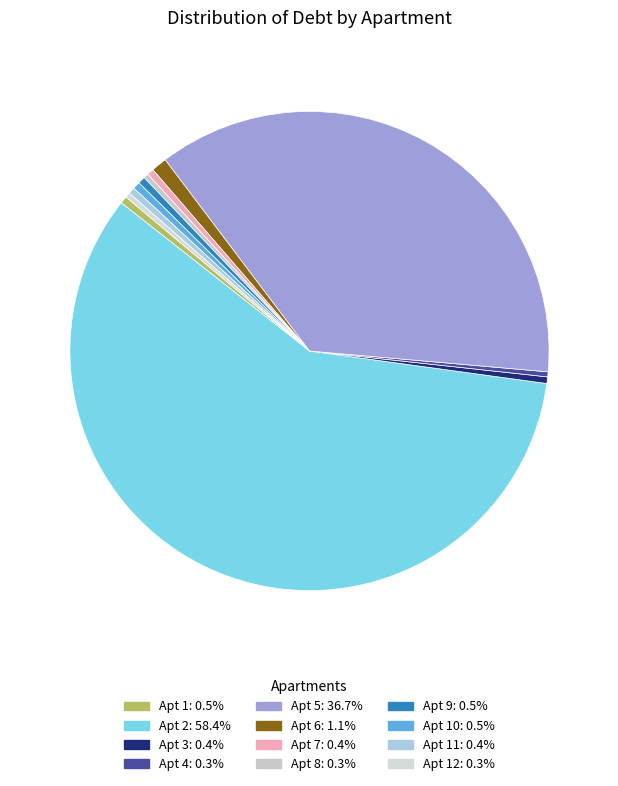

How many slices are in this pie chart?

12